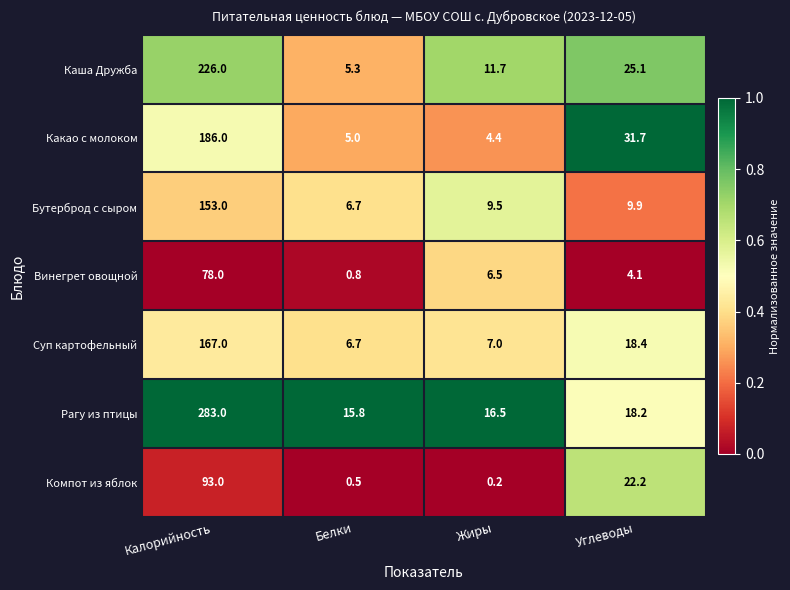

Is it true that Компот из яблок equals 0.5 at Белки?

True